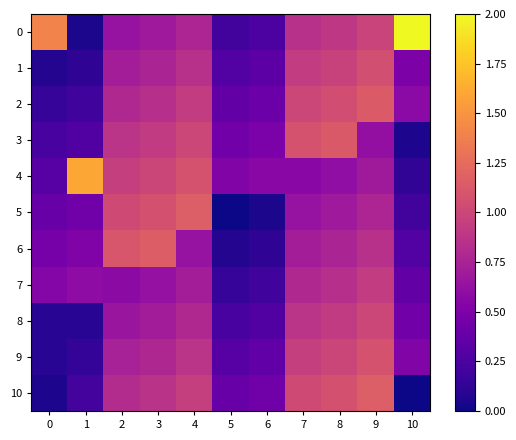

What is the difference between the highest and lowest values at 1?

1.6